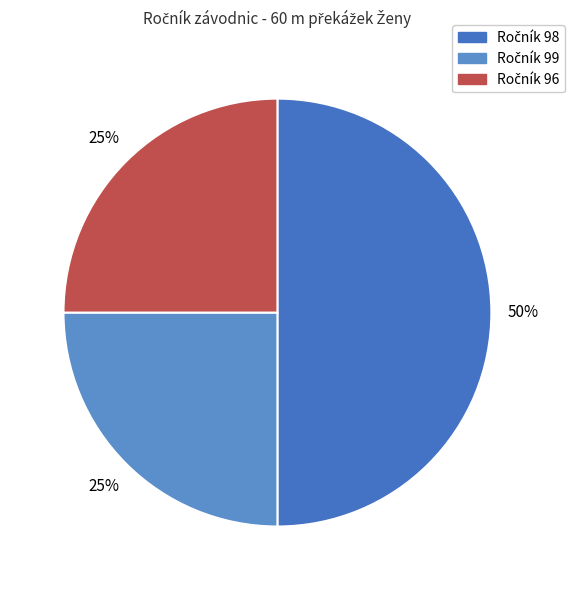

Count the number of slices in the pie.

3